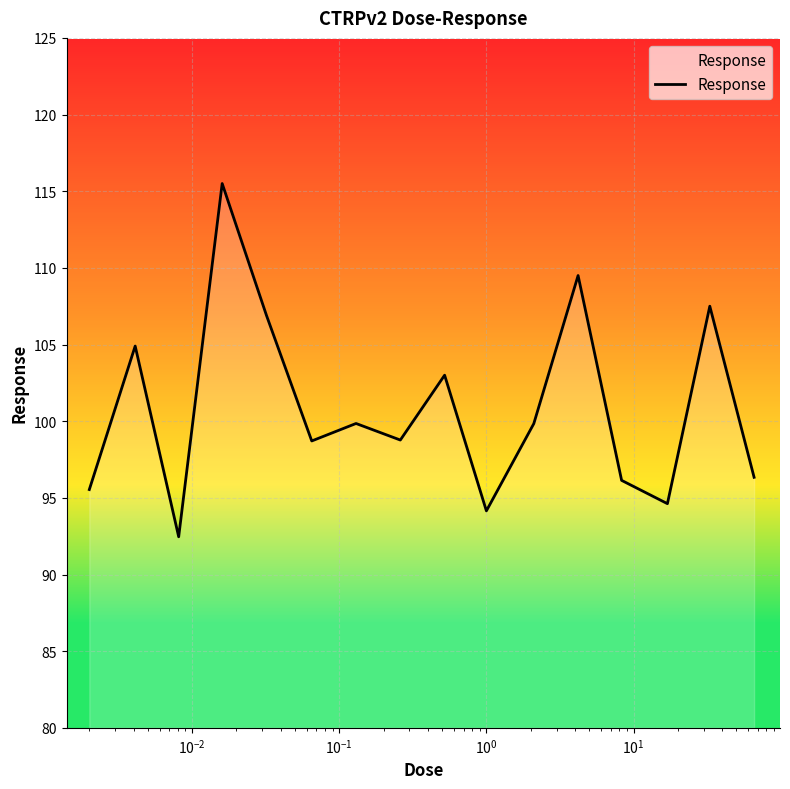

What is the maximum value shown in the chart?

115.5